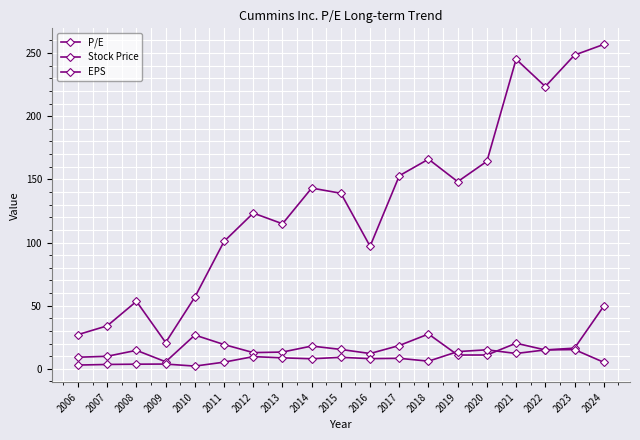

What is the spread (max minus min) of values at 2012?

113.7